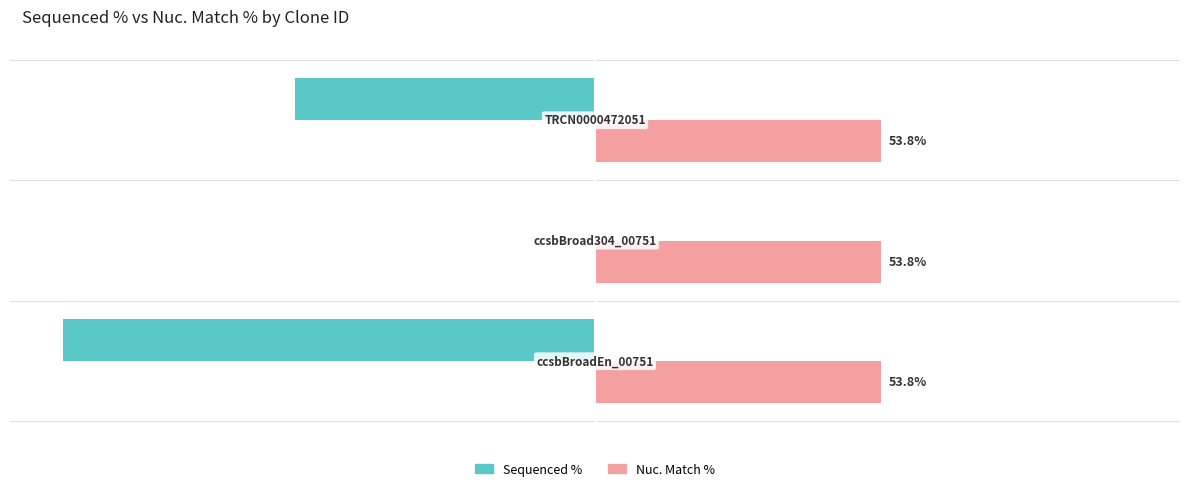

What are all the series names shown in the legend?

Sequenced %, Nuc. Match %